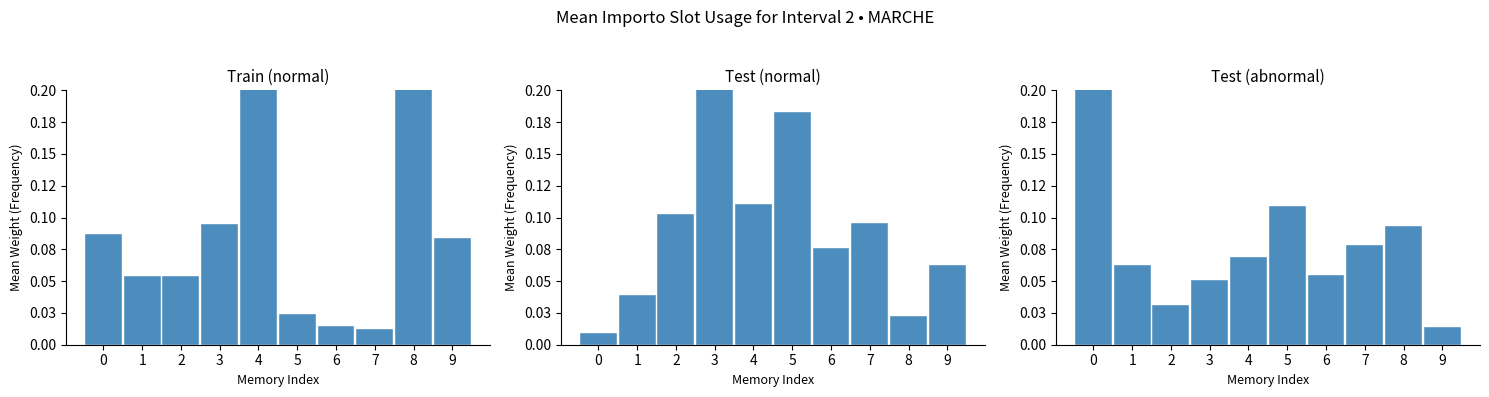

The value of Test (normal) at 5 is 0.1. True or false?

False